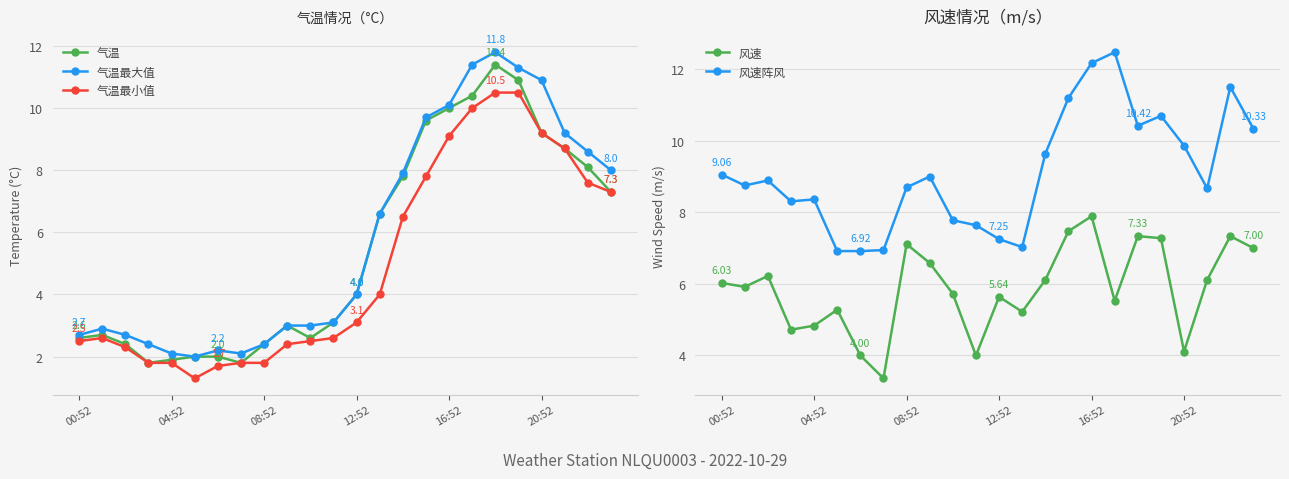

At how many categories does at least one series exceed 5?

24